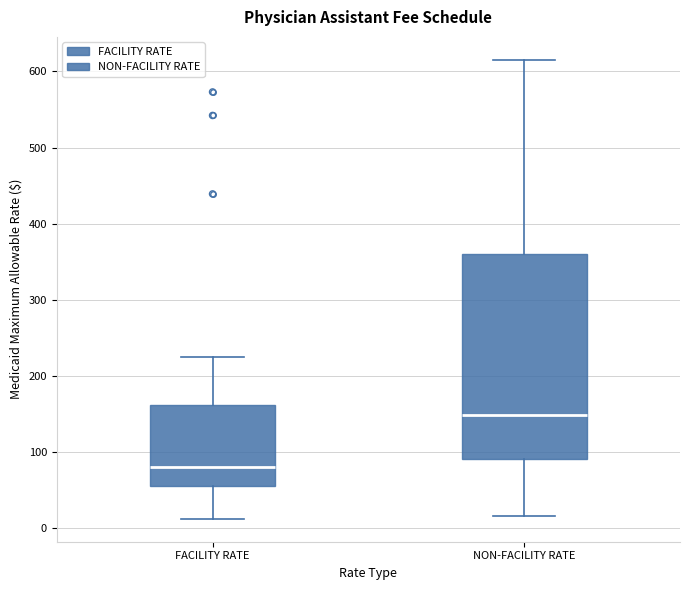

Which box is the tallest, from its lower edge to its upper edge?

NON-FACILITY RATE